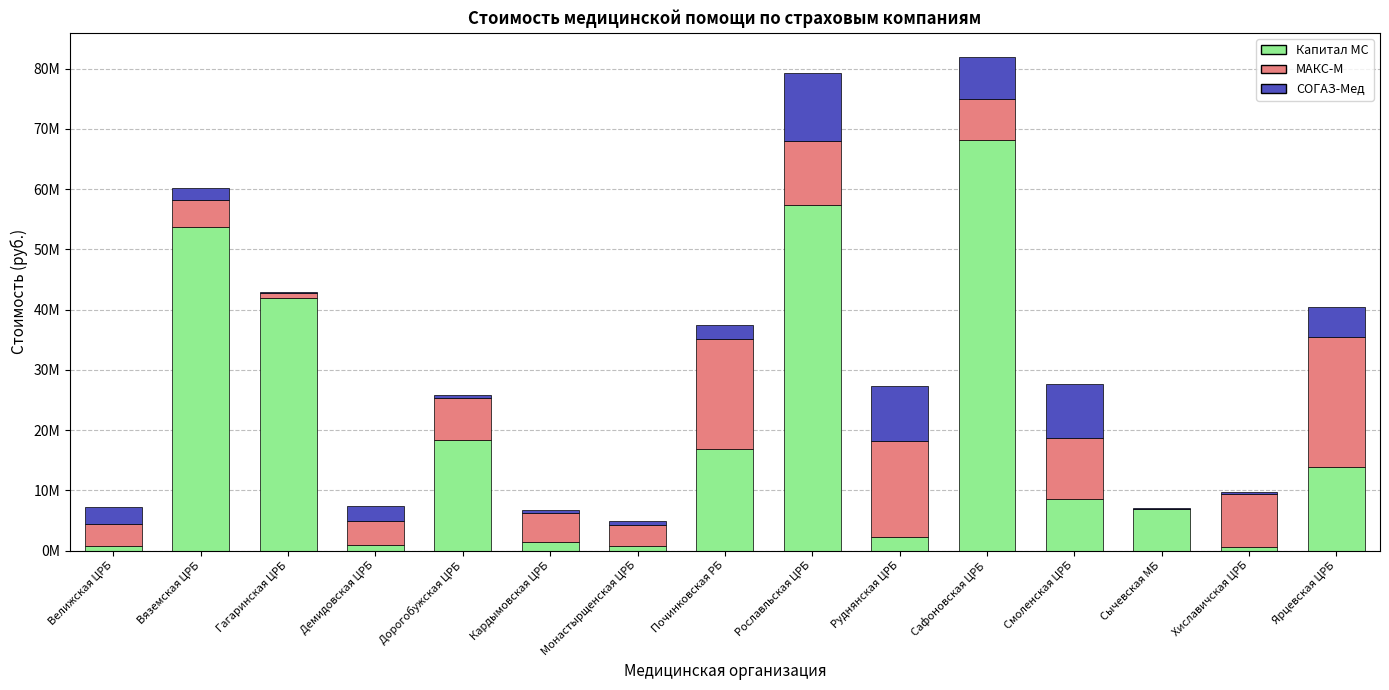

Are the bars horizontal?

No